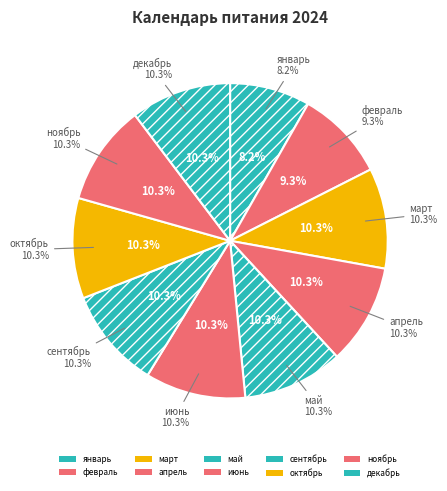

Approximately how many times larger is the value at декабрь compared to октябрь?

1.0